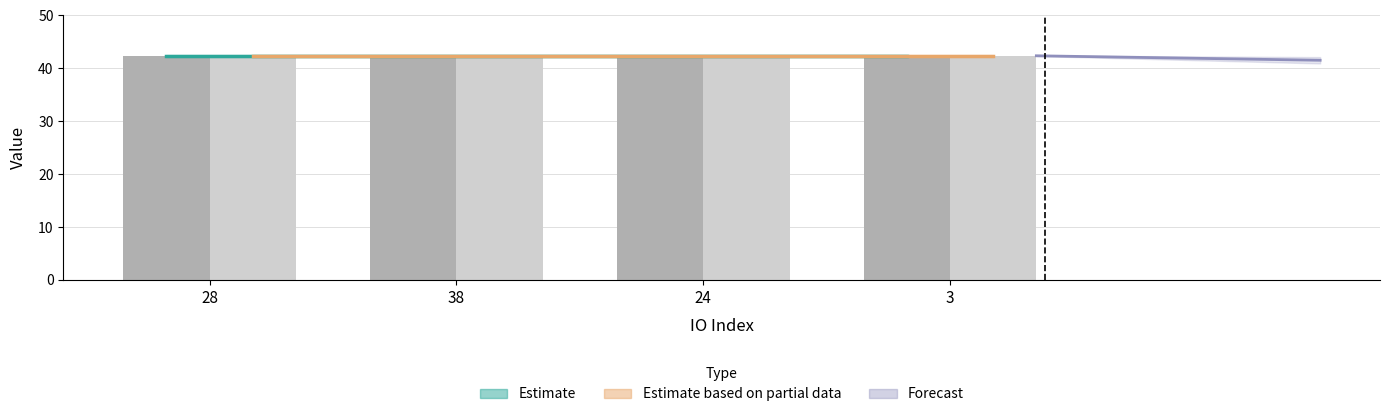

Is it true that Vote equals 57.4 at 3?

False